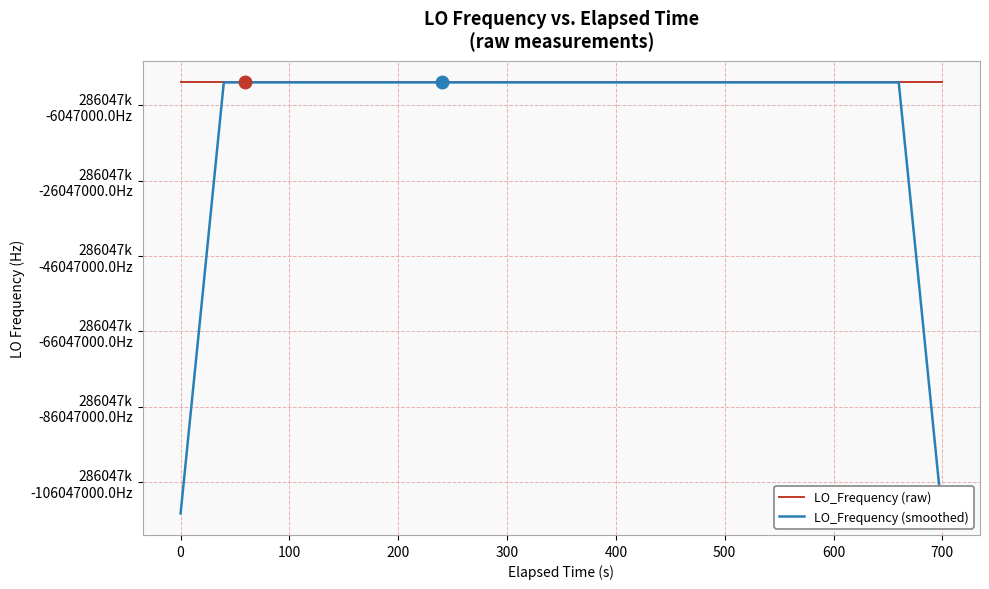

True or false: LO_Frequency (smoothed) and LO_Frequency (raw) cross at least once.

True